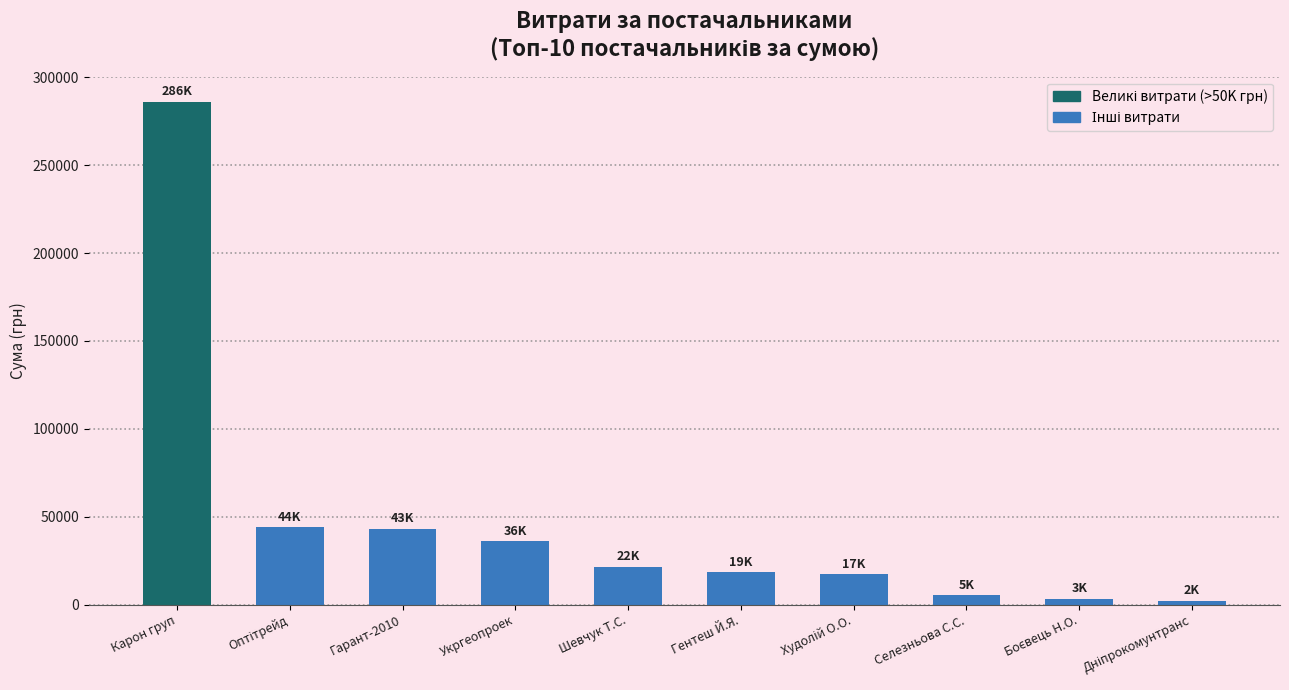

What is the label of the 7th bar from the right?

Укргеопроек